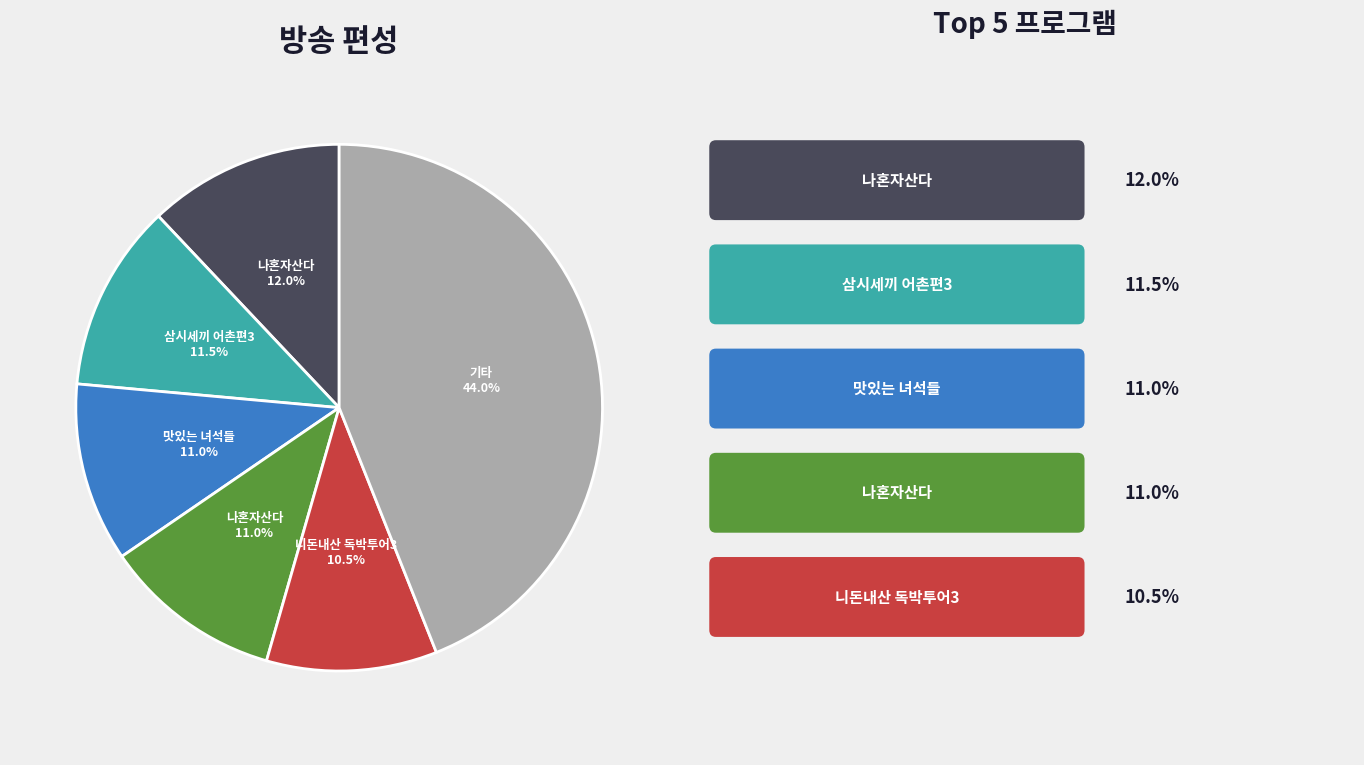

How many slices are in this pie chart?

6